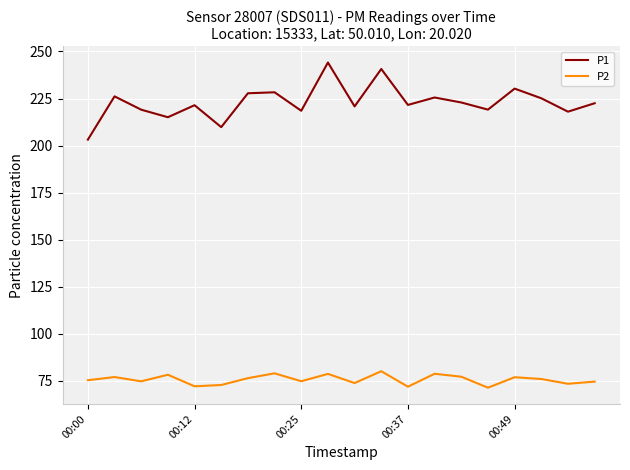

Rank the series by their maximum value, from lowest to highest.

P2, P1